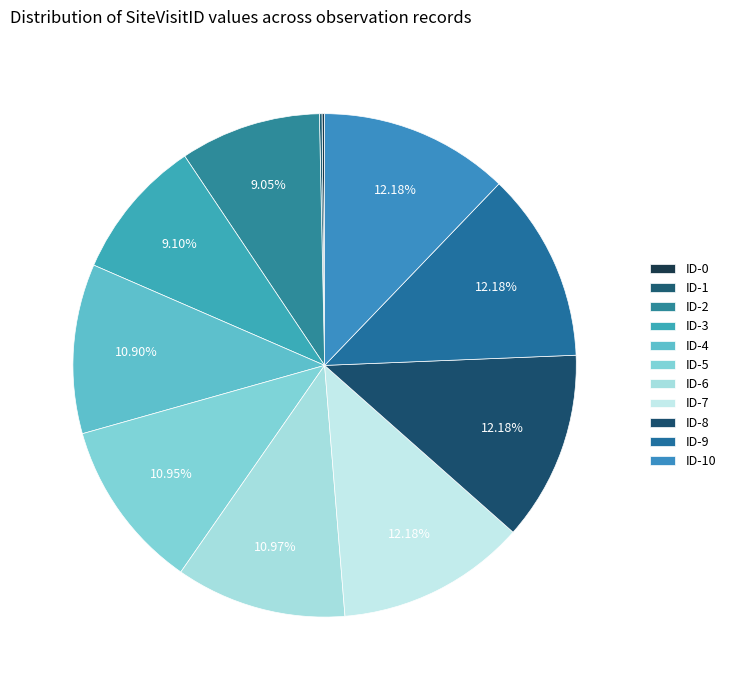

What is the smallest slice in the pie chart?

ID-0